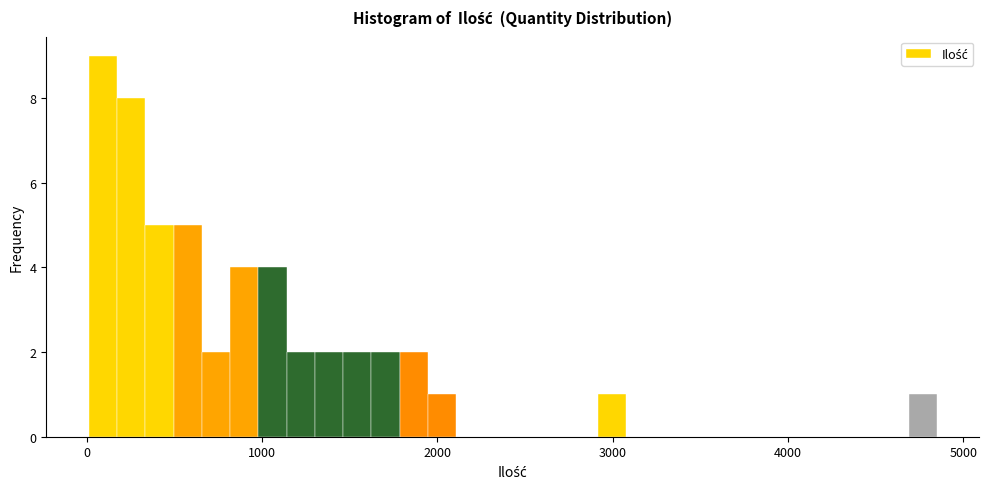

Read against the x-axis, roughly where is the centre of the tallest bar?

100